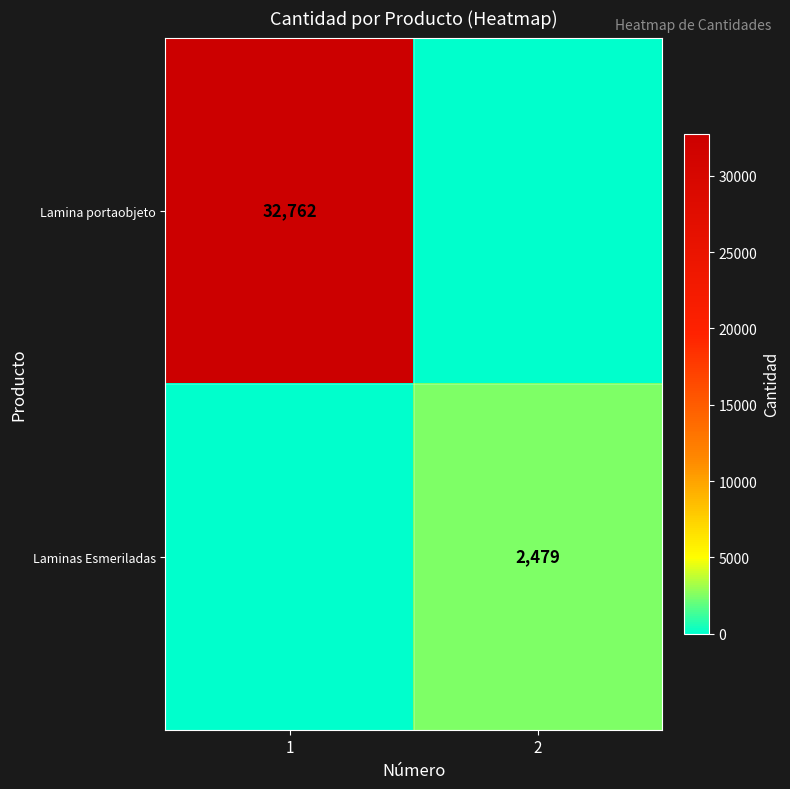

True or false: Lamina portaobjeto has a value of 32762 at 1.

True